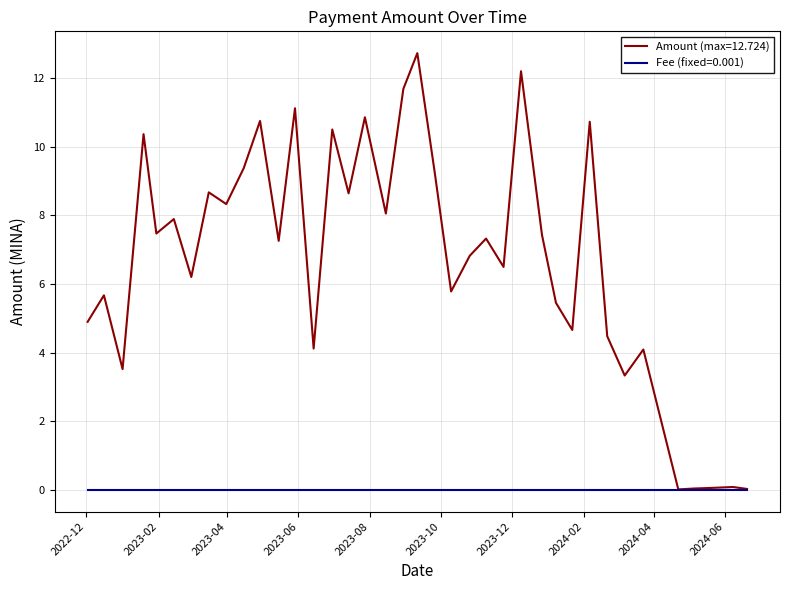

Rank the series by their average value, from highest to lowest.

Amount (max=12.724), Fee (fixed=0.001)